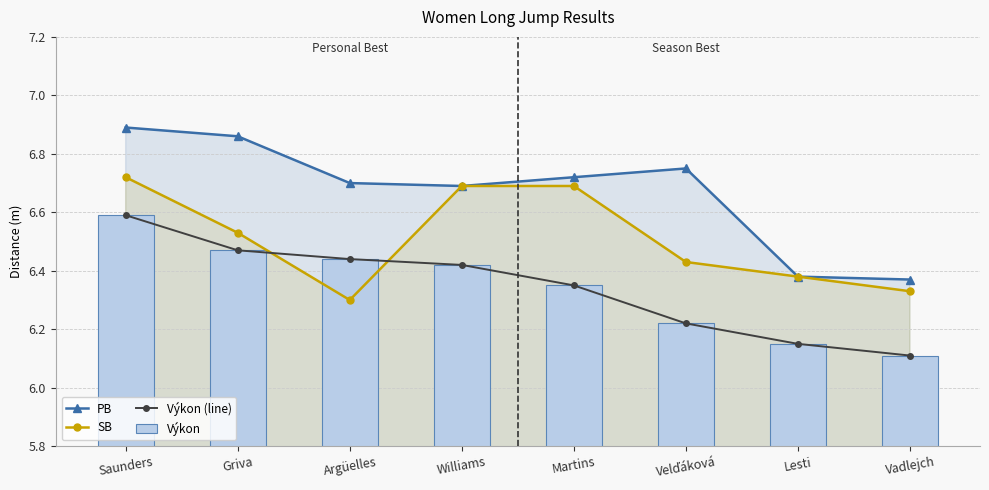

At which label is Výkon closest to 6?

Vadlejch